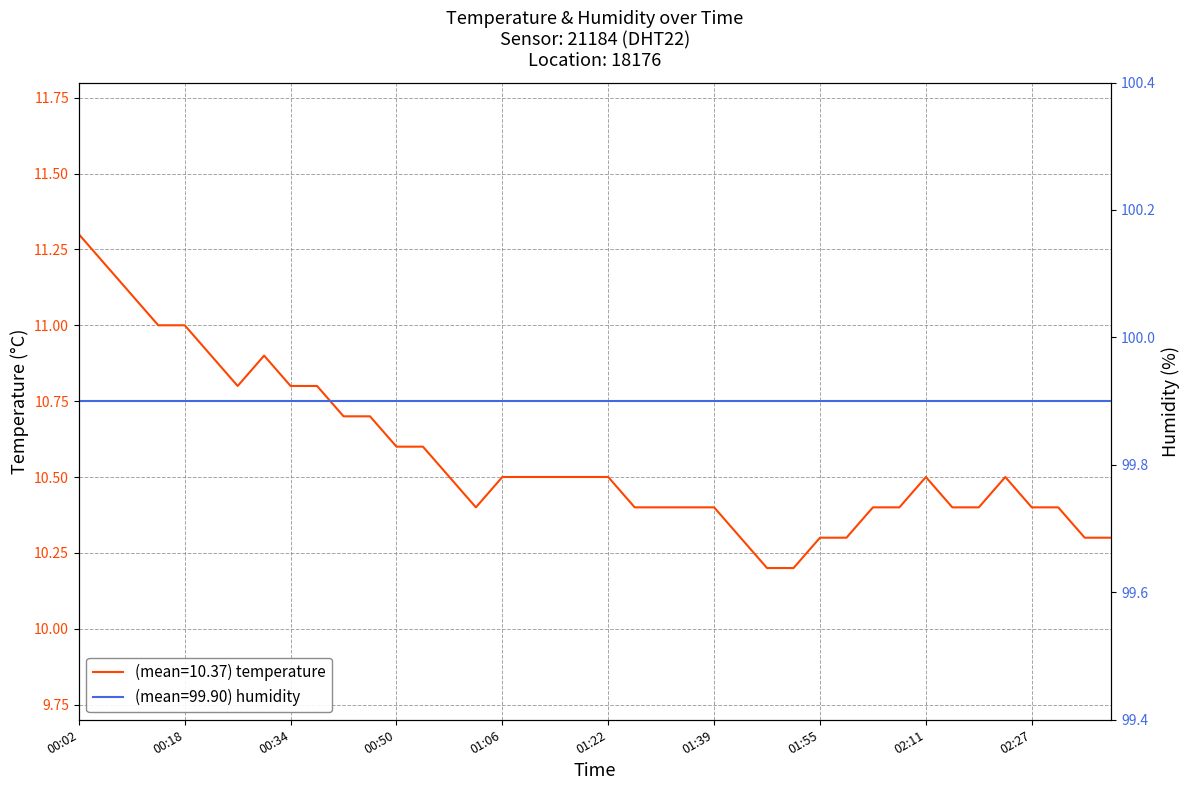

True or false: the data has more than 2 interior local peaks.

True